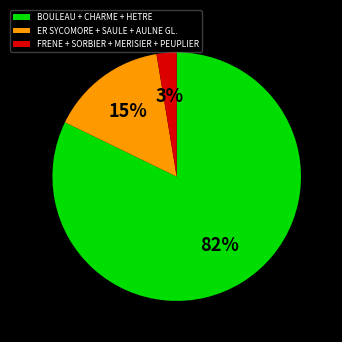

How many segments does this pie chart have?

3